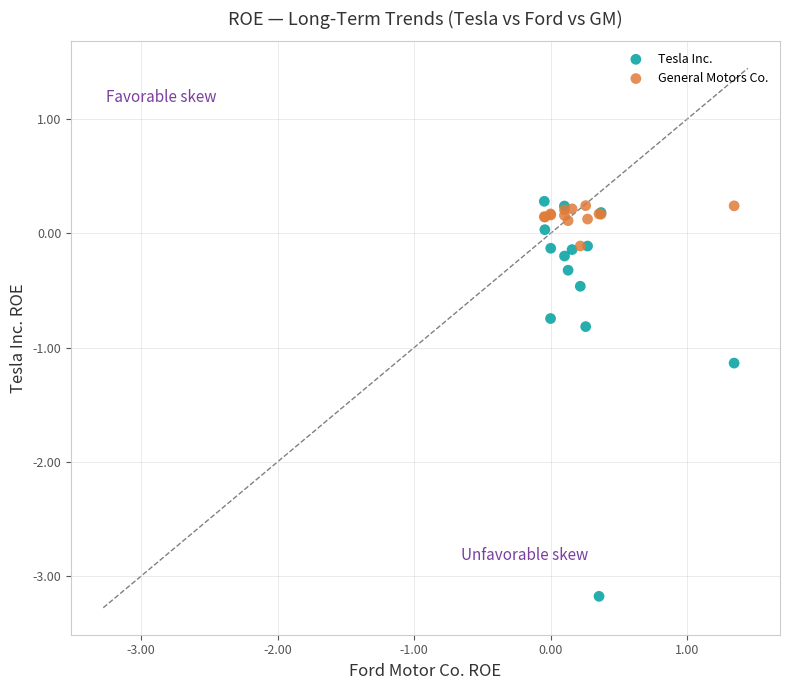

What is the X range (max minus min) for the scatter plot?

1.4